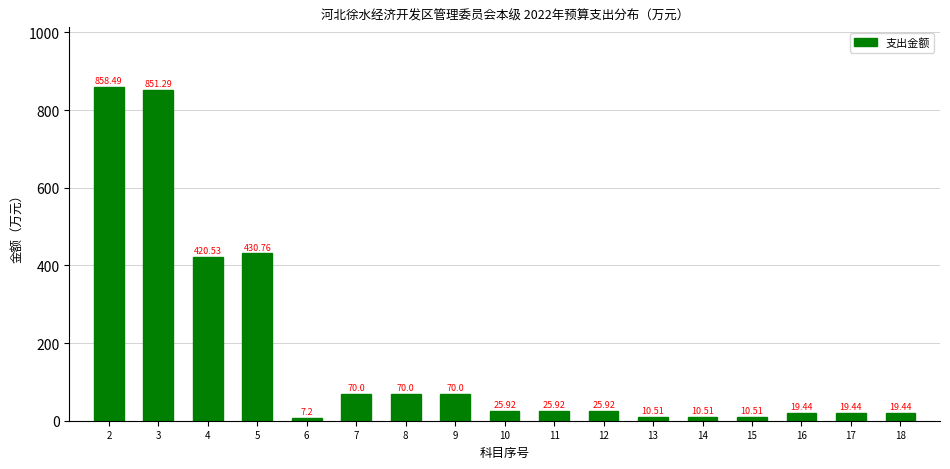

What is the difference between the values at 18 and 14?

8.9